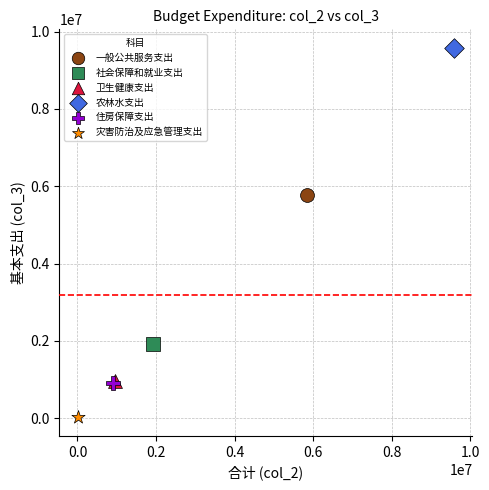

Which series reaches the minimum Y coordinate?

灾害防治及应急管理支出